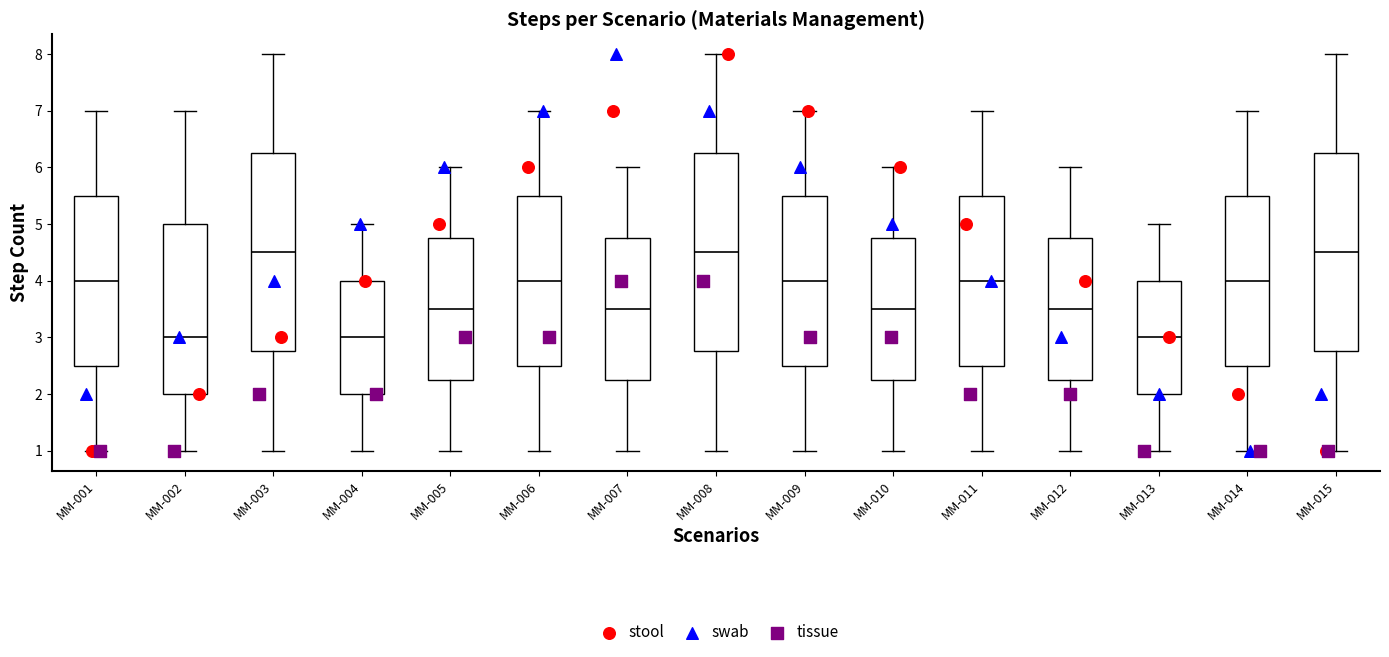

Where does the lower whisker of the box for MM-015 end on the y-axis? The values are not printed on the chart, so give them approximately, as read against the axis.

1.0